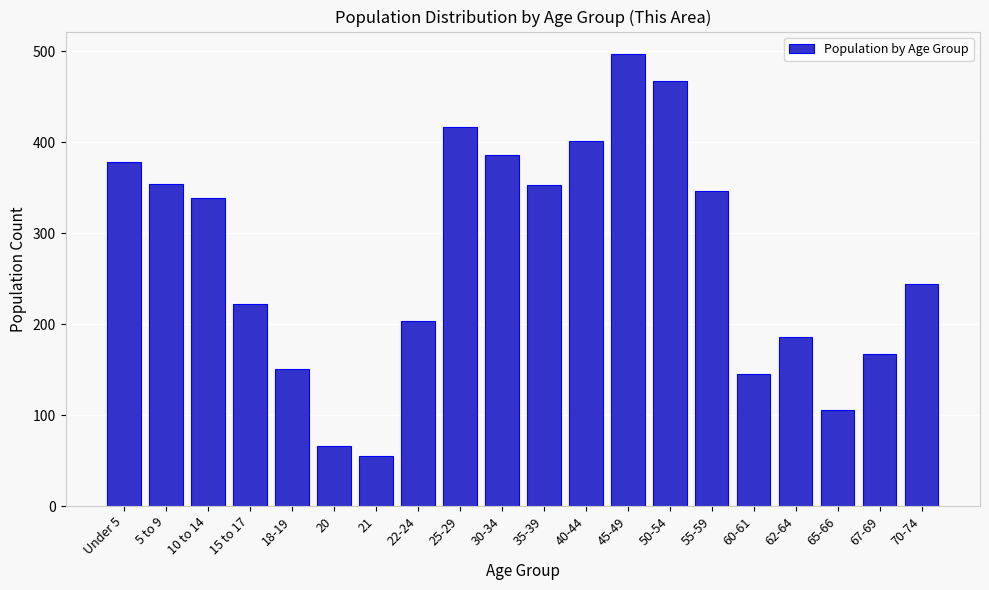

Which label corresponds to the smallest value in the chart?

21